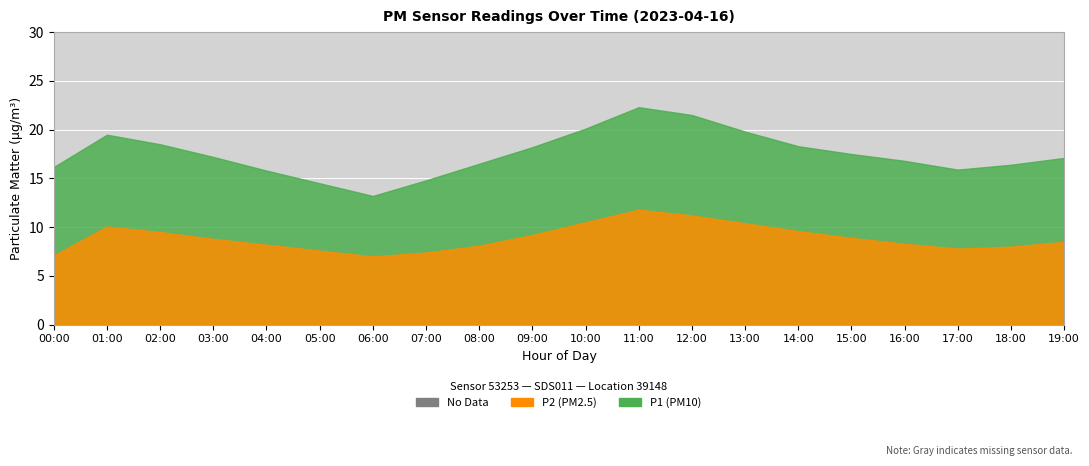

True or false: P1 and P2 intersect in this chart.

False